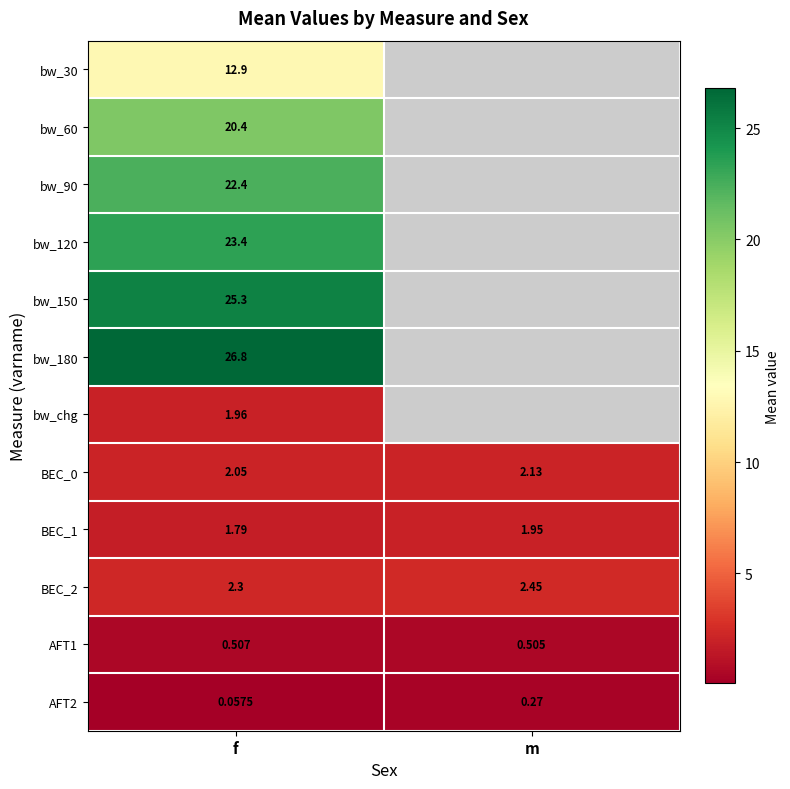

Is the value of bw_30 at f greater than the value of bw_60 at f?

No